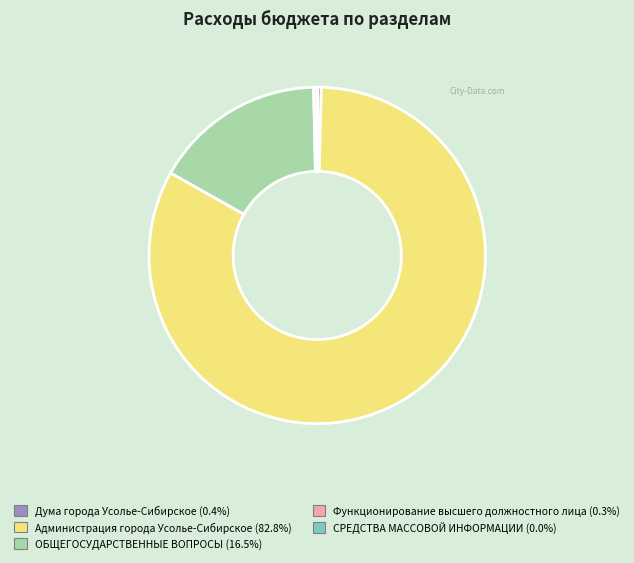

Does any single category account for the majority?

Yes